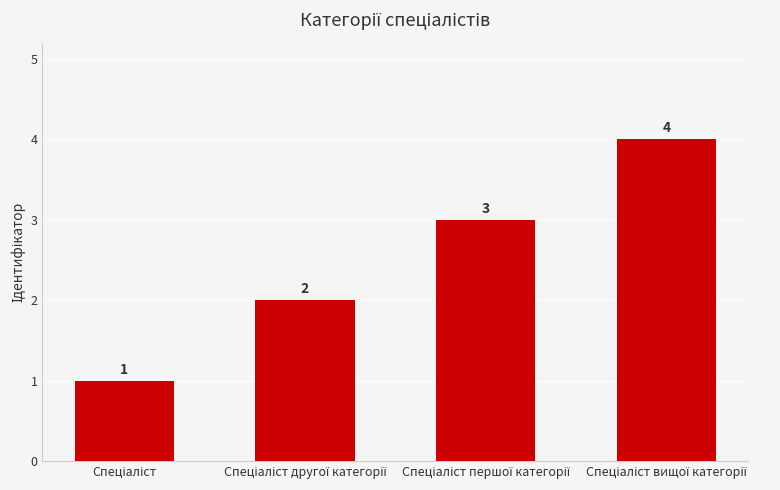

What is the greatest value displayed?

4